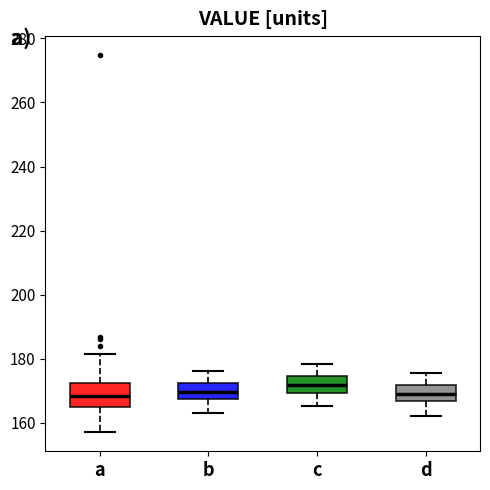

Comparing the boxes themselves (not the whiskers), which one is the tallest?

a